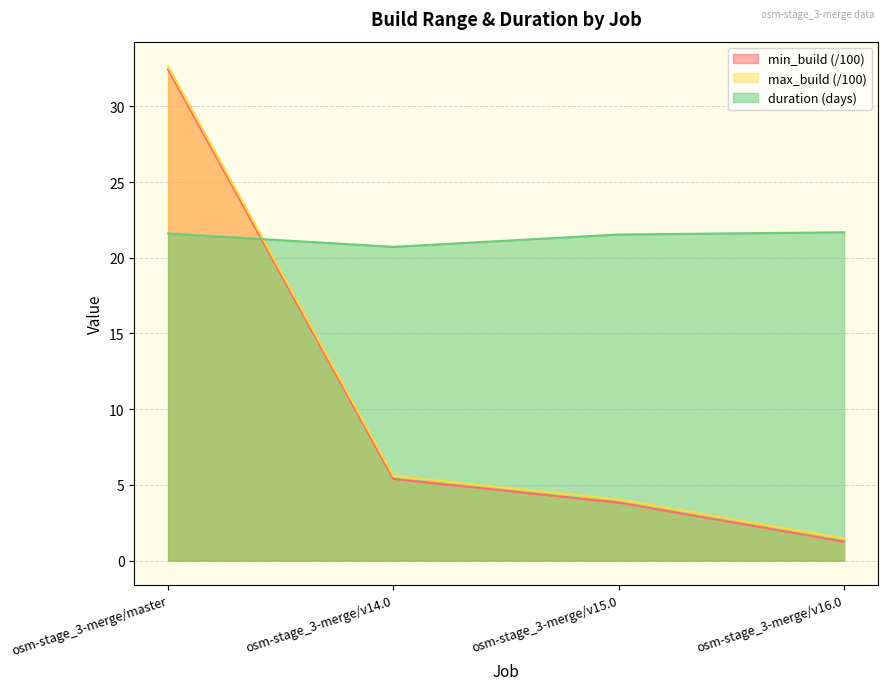

True or false: min_build and max_build cross at least once.

False